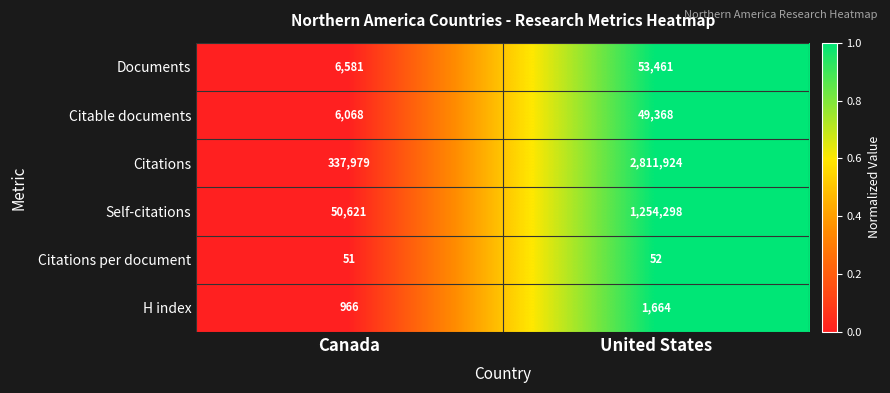

At which label is H index closest to 1315?

Canada